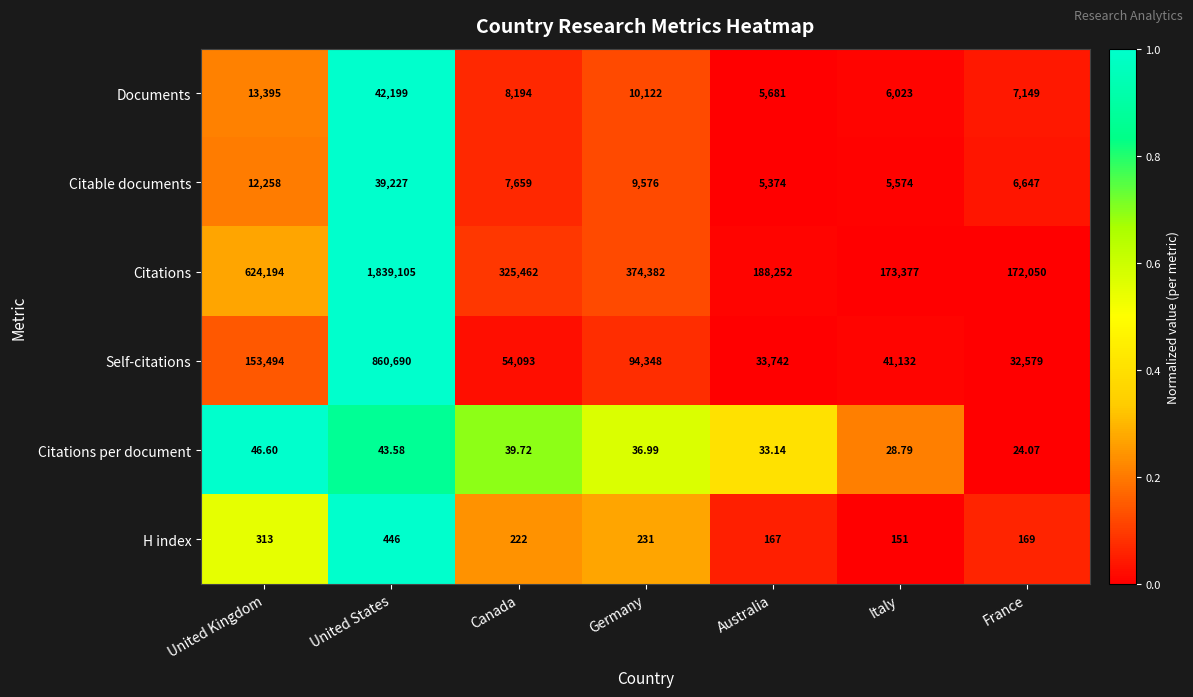

List the series in order of their peak value, lowest first.

Citations per document, H index, Citable documents, Documents, Self-citations, Citations